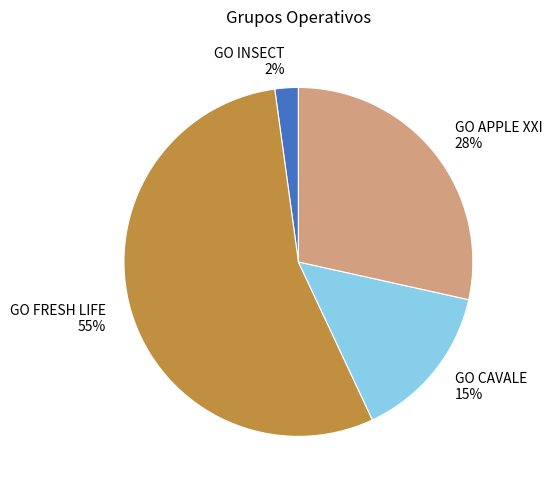

What percentage is the GO CAVALE slice, to the nearest percent?

15%